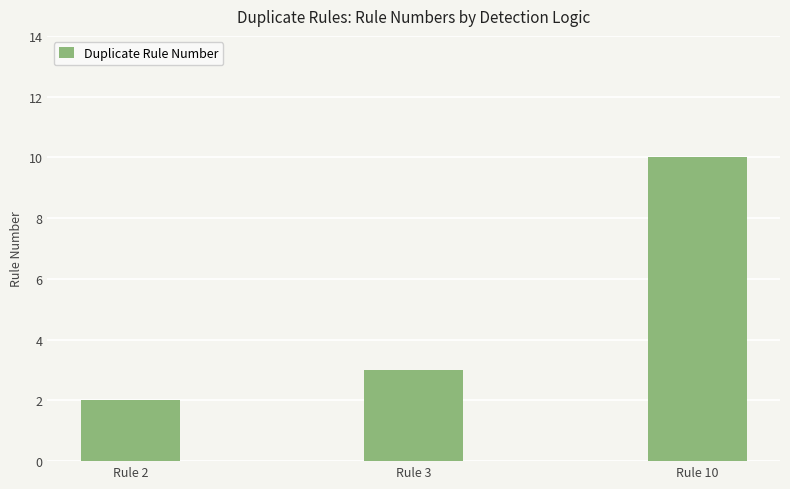

What is the value of the 3rd bar from the left?

10